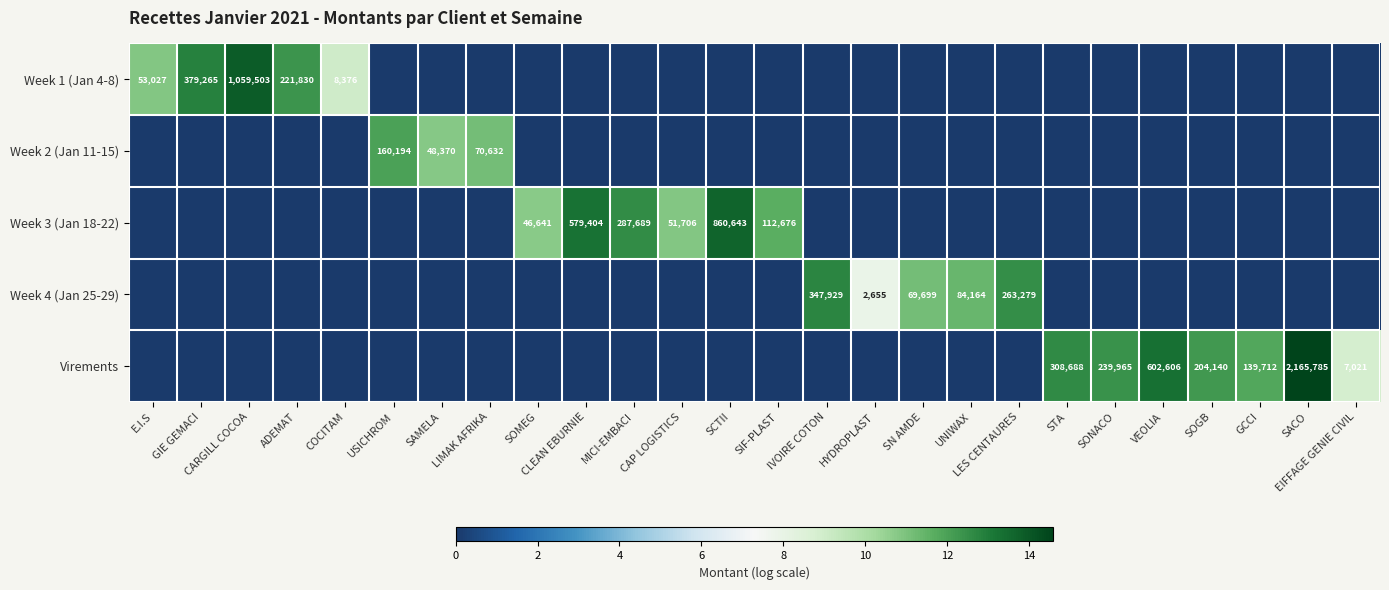

The value of Week 3 (Jan 18-22) at CAP LOGISTICS is 51706. True or false?

True